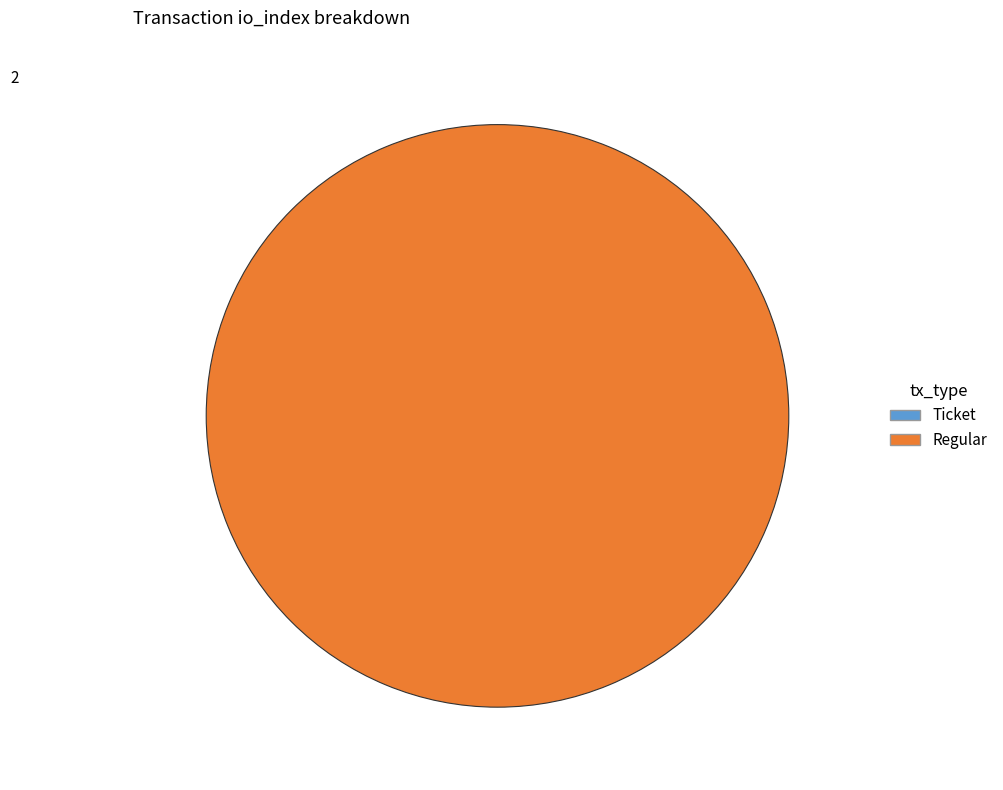

What is the change in value from Ticket to Regular?

+55